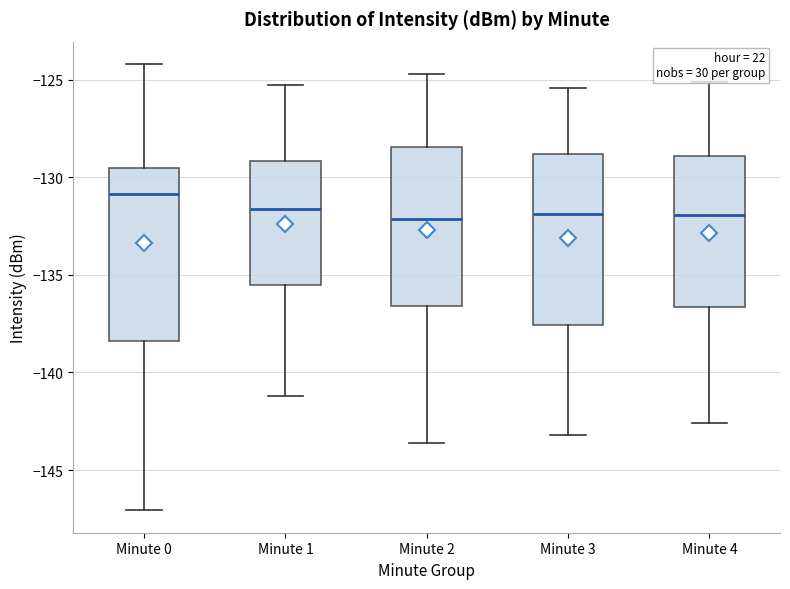

Reading left to right, read every box against the y-axis: the position of its median line, the range the box covers, and the ends of its whiskers. The values are not printed on the chart, so give them approximately, as read against the axis.

Minute 0: median -131.0, box -138.5 to -129.5, whiskers -147.0 to -124.0
Minute 1: median -131.5, box -135.5 to -129.0, whiskers -141.0 to -125.5
Minute 2: median -132.0, box -136.5 to -128.5, whiskers -143.5 to -124.5
Minute 3: median -132.0, box -137.5 to -129.0, whiskers -143.0 to -125.5
Minute 4: median -132.0, box -136.5 to -129.0, whiskers -142.5 to -125.0